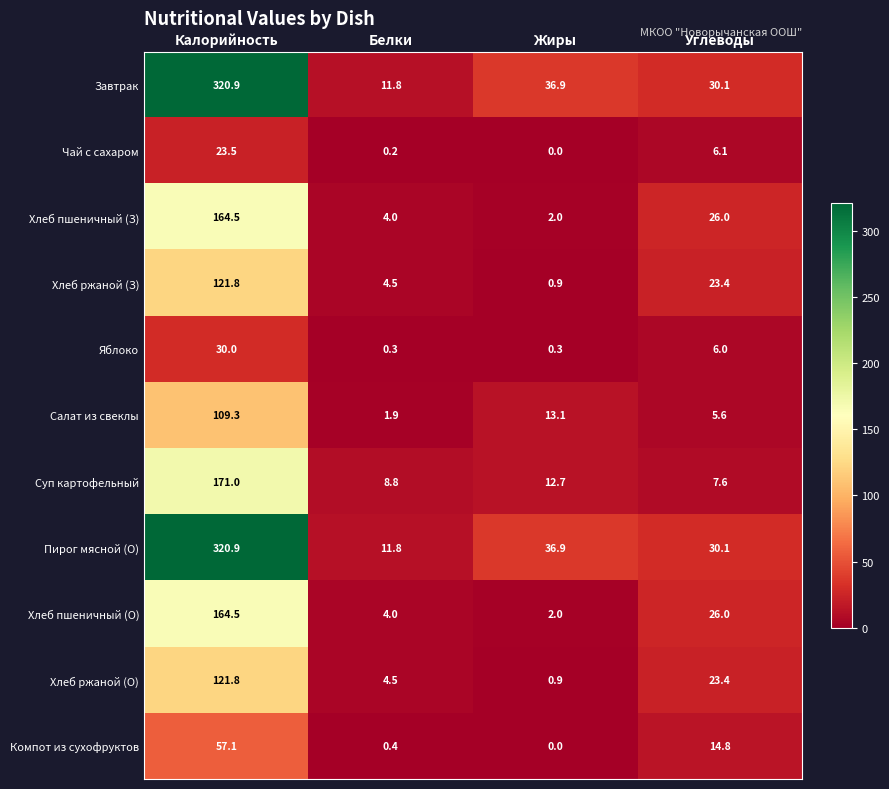

What is the approximate value of Хлеб ржаной (З) at Углеводы?

23.4